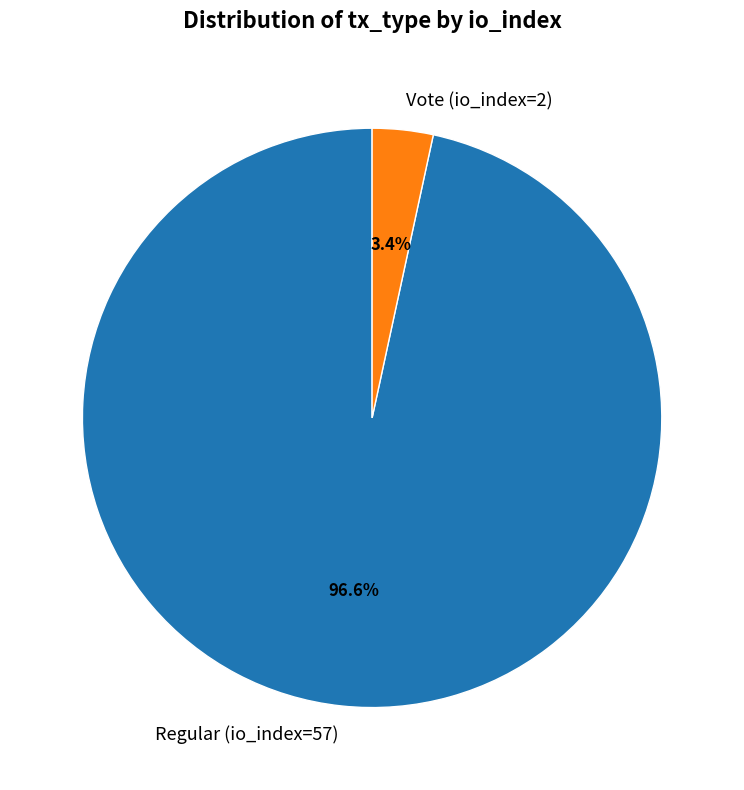

To the nearest percent, what is the difference between the Vote (io_index=2) and Regular (io_index=57) slice percentages?

93%